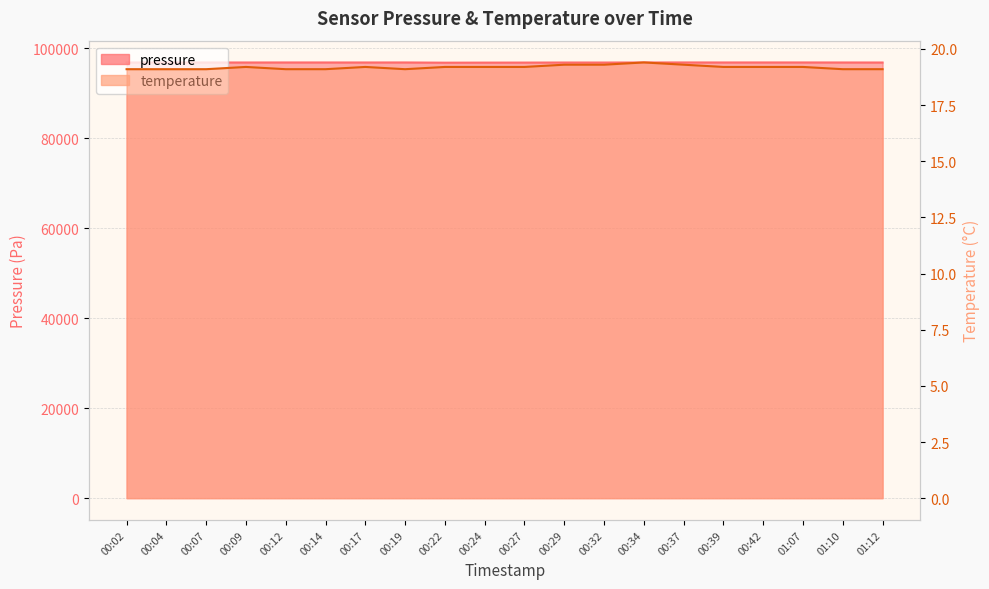

At which category does pressure reach its first local valley?

00:09